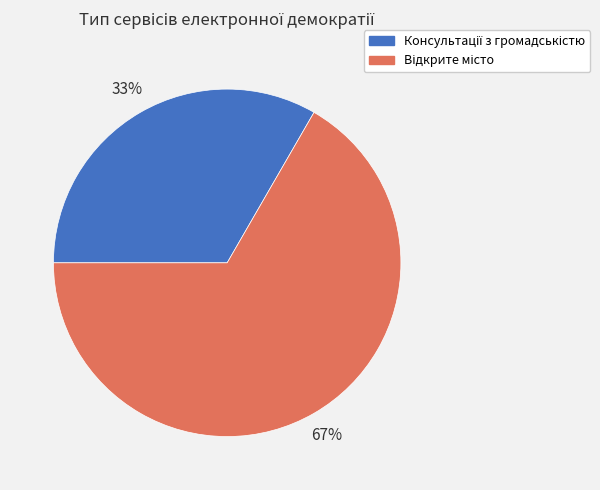

To the nearest percent, what is the average slice percentage?

50%